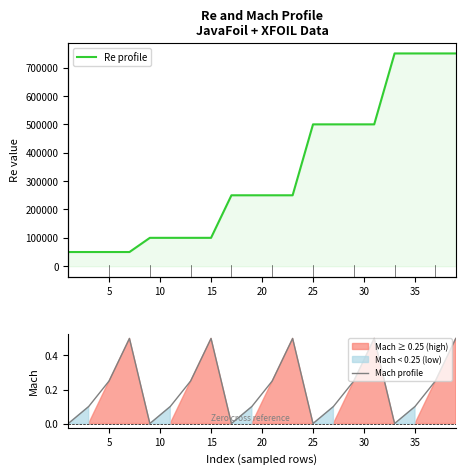

Is it true that Mach profile equals 0.2 at 15?

False